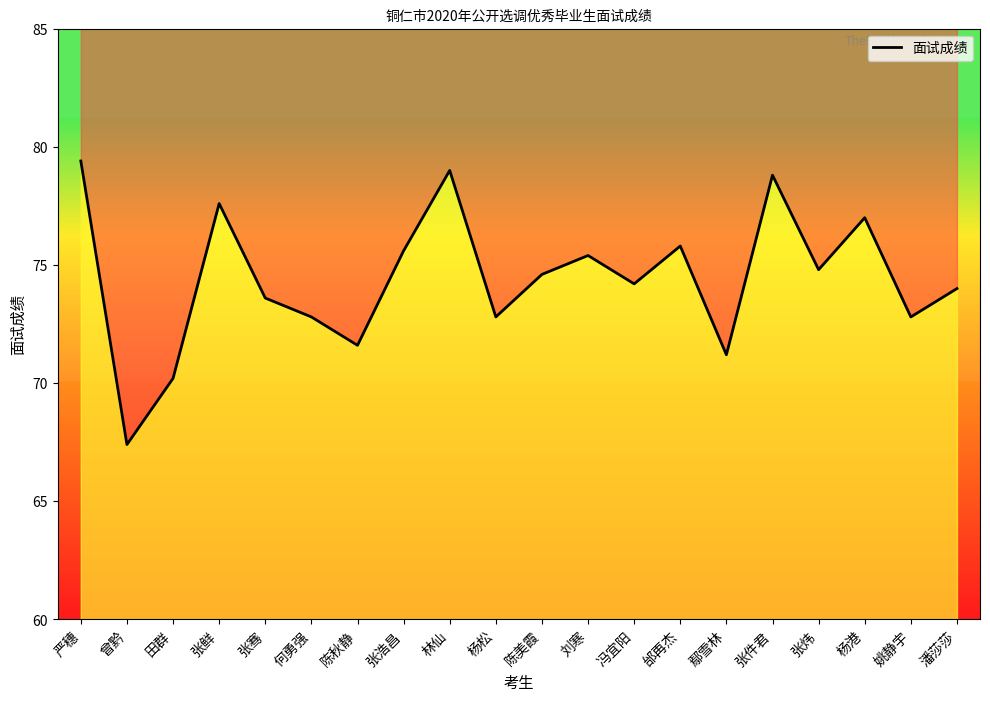

What is the value of the 14th point from the left?

75.8